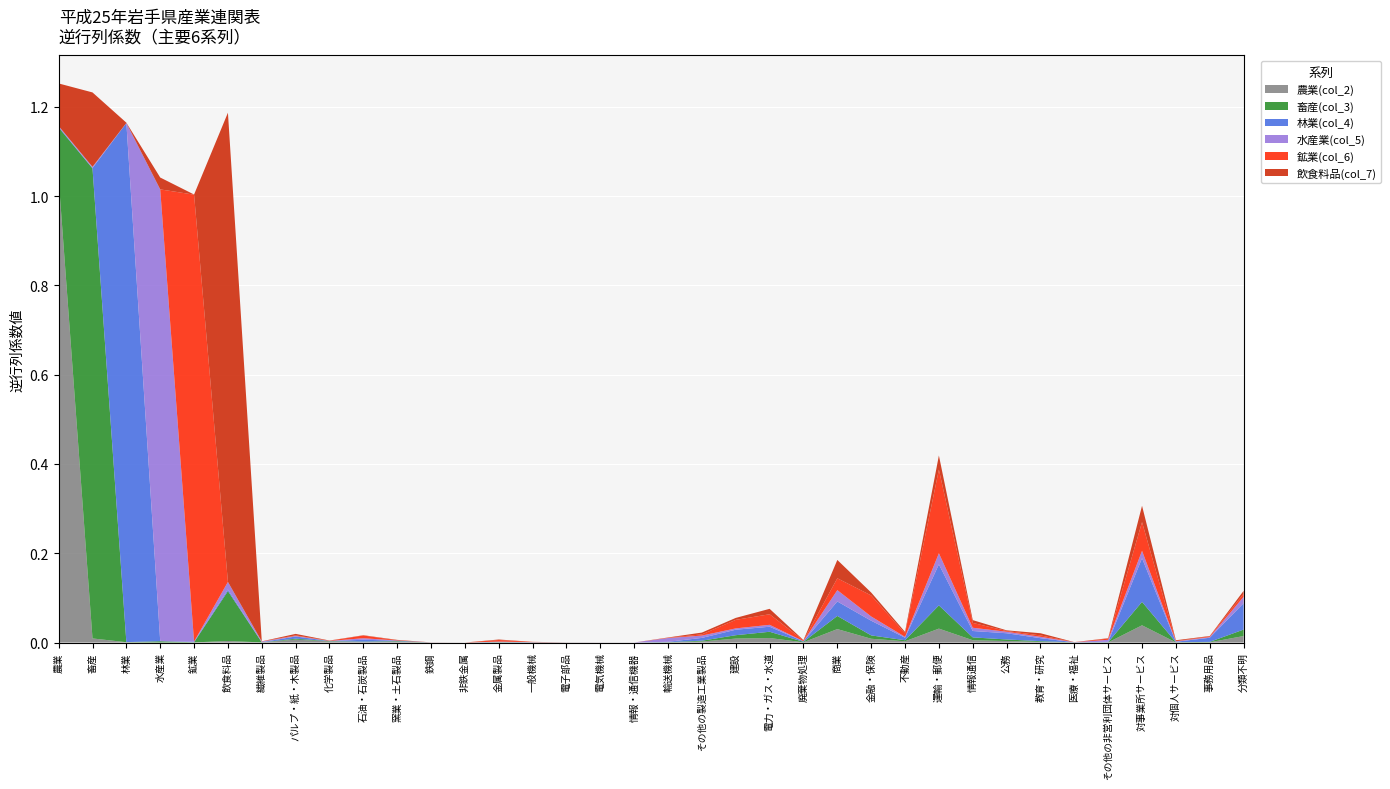

Reading left to right, list all the values displayed in this chart.

農業(col_2): 1.0	0.0	0.0	0.0	0.0	0.0	0.0	0.0	0.0	0.0	0.0	0.0	0.0	0.0	0.0	0.0	0.0	0.0	0.0	0.0	0.0	0.0	0.0	0.0	0.0	0.0	0.0	0.0	0.0	0.0	0.0	0.0	0.0	0.0	0.0	0.0
畜産(col_3): 0.1	1.1	0.0	0.0	0.0	0.1	0.0	0.0	0.0	0.0	0.0	0.0	0.0	0.0	0.0	0.0	0.0	0.0	0.0	0.0	0.0	0.0	0.0	0.0	0.0	0.0	0.1	0.0	0.0	0.0	0.0	0.0	0.1	0.0	0.0	0.0
林業(col_4): 0.0	0.0	1.2	0.0	0.0	0.0	0.0	0.0	0.0	0.0	0.0	0.0	0.0	0.0	0.0	0.0	0.0	0.0	0.0	0.0	0.0	0.0	0.0	0.0	0.0	0.0	0.1	0.0	0.0	0.0	0.0	0.0	0.1	0.0	0.0	0.1
水産業(col_5): 0.0	0.0	0.0	1.0	0.0	0.0	0.0	0.0	0.0	0.0	0.0	0.0	0.0	0.0	0.0	0.0	0.0	0.0	0.0	0.0	0.0	0.0	0.0	0.0	0.0	0.0	0.0	0.0	0.0	0.0	0.0	0.0	0.0	0.0	0.0	0.0
鉱業(col_6): 0.0	0.0	0.0	0.0	1.0	0.0	0.0	0.0	0.0	0.0	0.0	0.0	0.0	0.0	0.0	0.0	0.0	0.0	0.0	0.0	0.0	0.0	0.0	0.0	0.0	0.0	0.2	0.0	0.0	0.0	0.0	0.0	0.1	0.0	0.0	0.0
飲食料品(col_7): 0.1	0.2	0.0	0.0	0.0	1.1	0.0	0.0	0.0	0.0	0.0	0.0	0.0	0.0	0.0	0.0	0.0	0.0	0.0	0.0	0.0	0.0	0.0	0.0	0.0	0.0	0.0	0.0	0.0	0.0	0.0	0.0	0.0	0.0	0.0	0.0